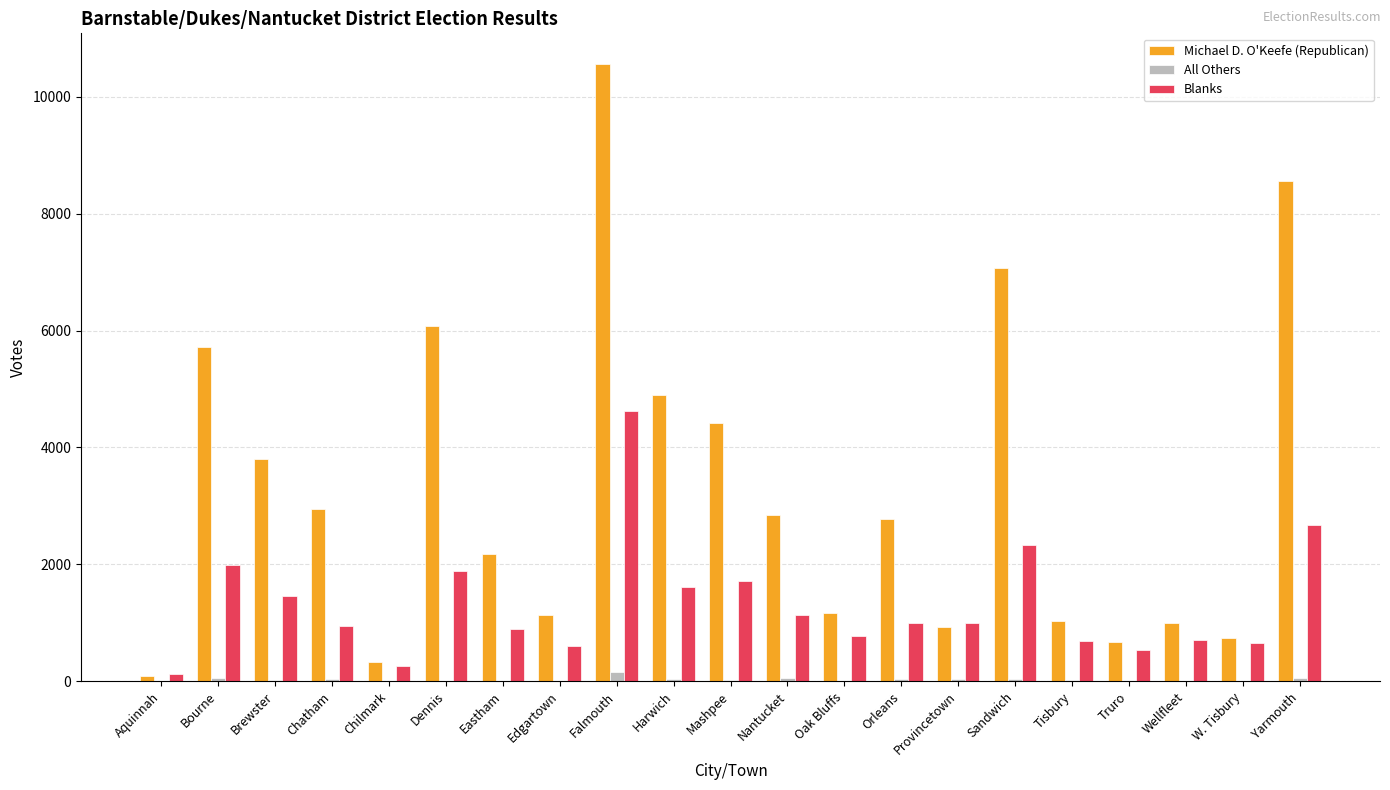

What are all the series names shown in the legend?

Michael D. O'Keefe (Republican), All Others, Blanks